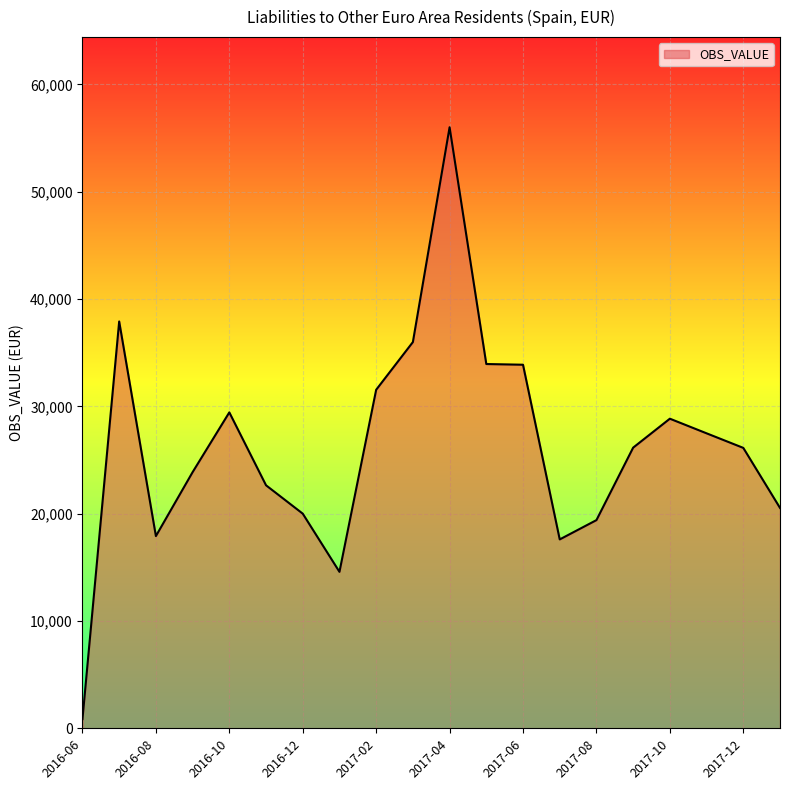

What is the difference between the maximum and minimum values?

55144.1